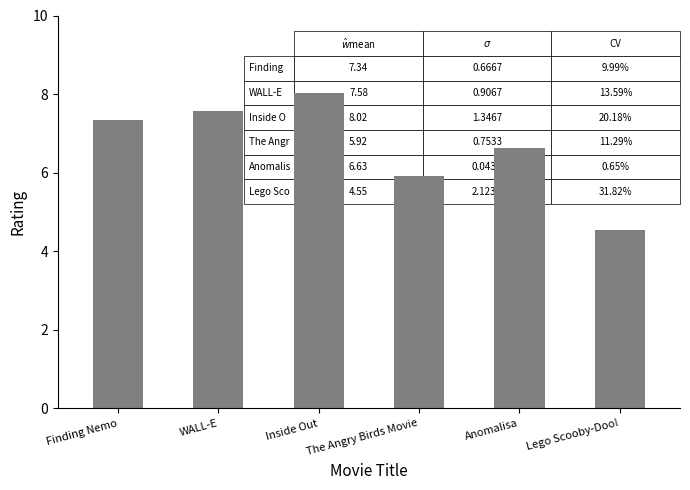

What is the sum of all values?

40.0